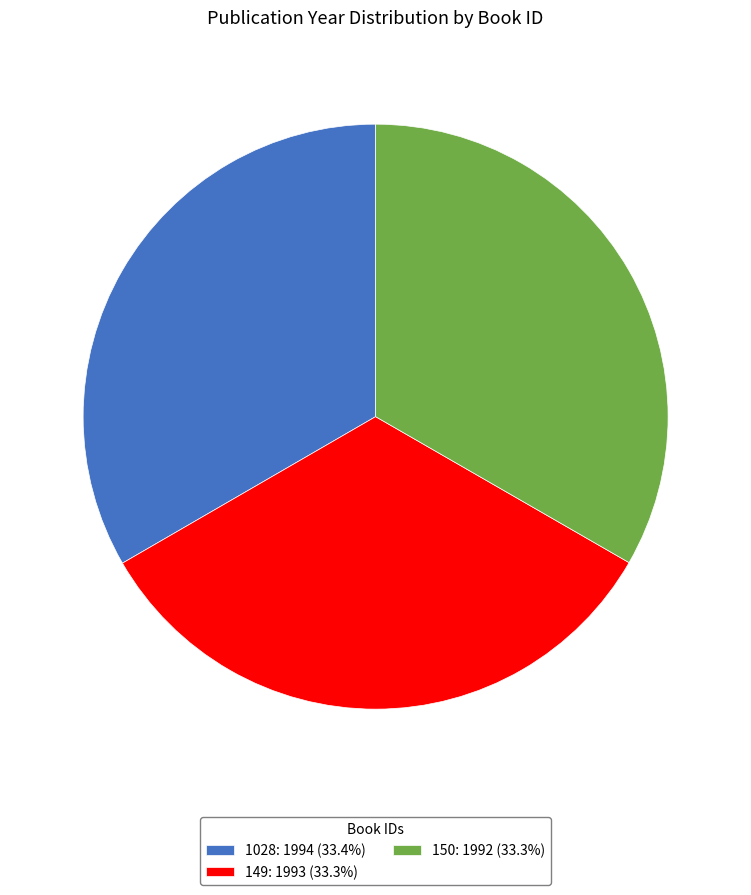

Count the number of slices in the pie.

3